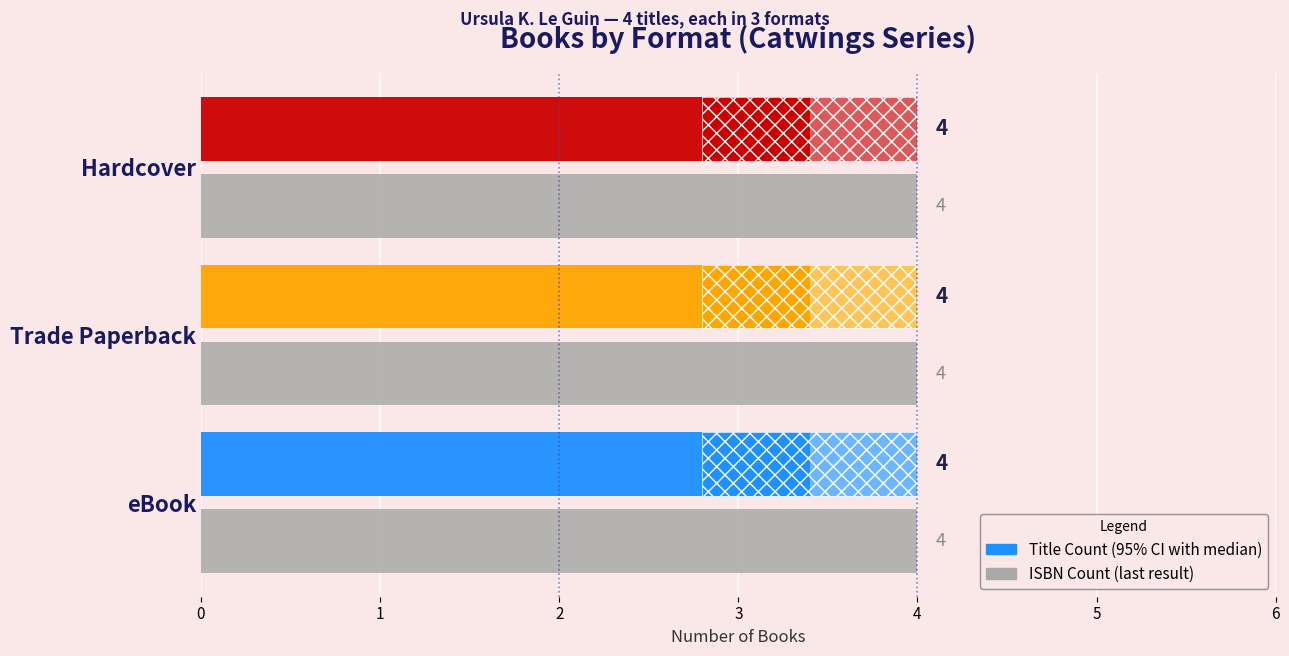

At which label is Count of ISBNs closest to 3?

eBook